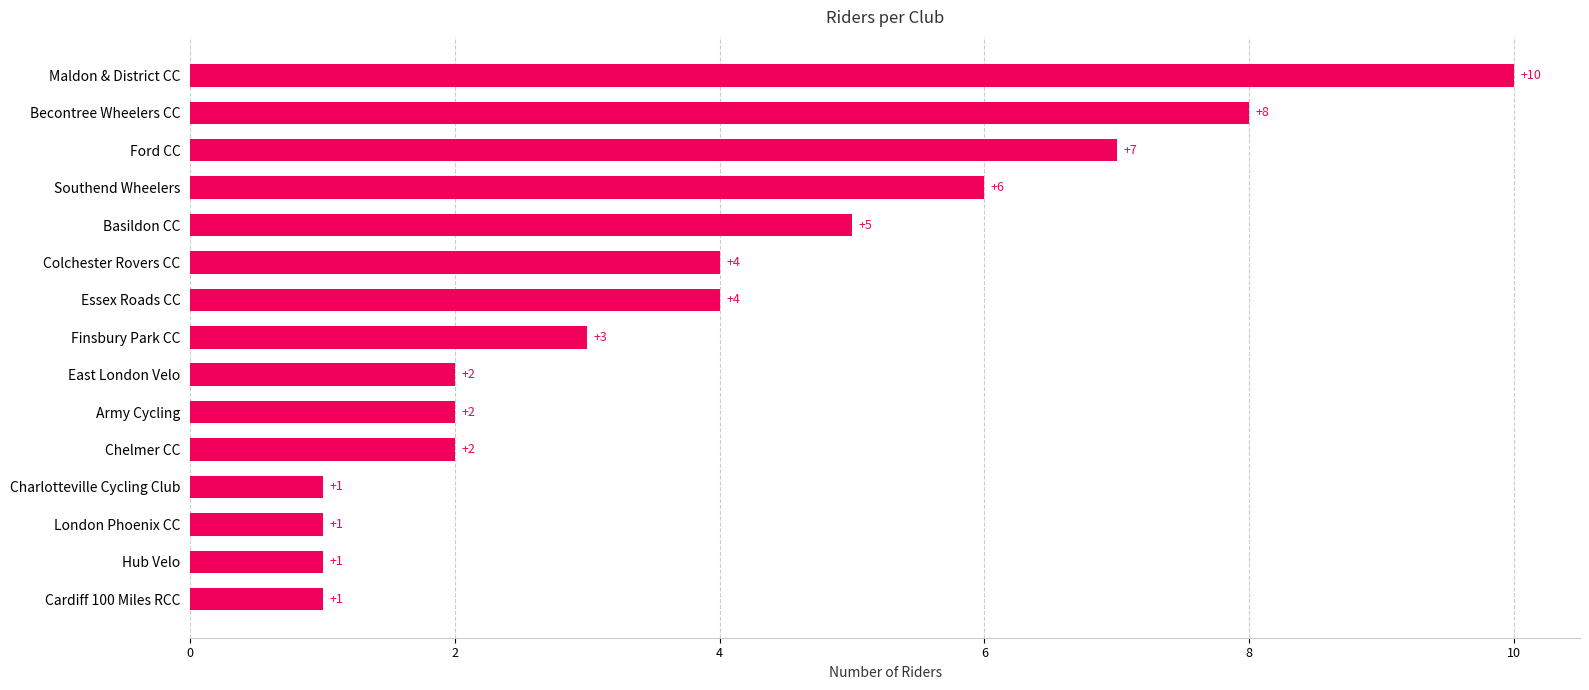

Count the number of categories in the chart.

15